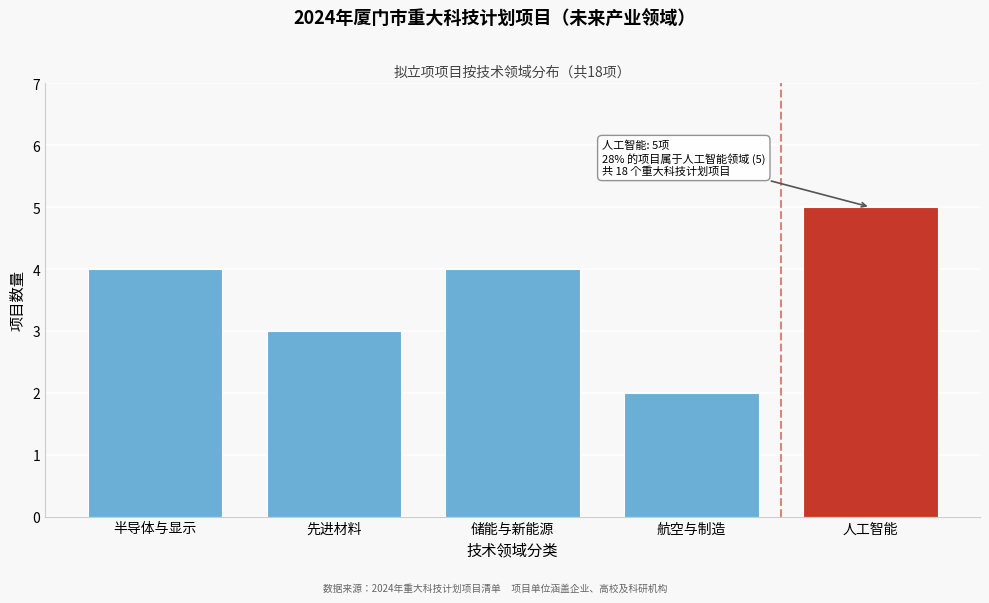

Reading left to right, what are all the values shown in this chart?

半导体与显示=4	先进材料=3	储能与新能源=4	航空与制造=2	人工智能=5